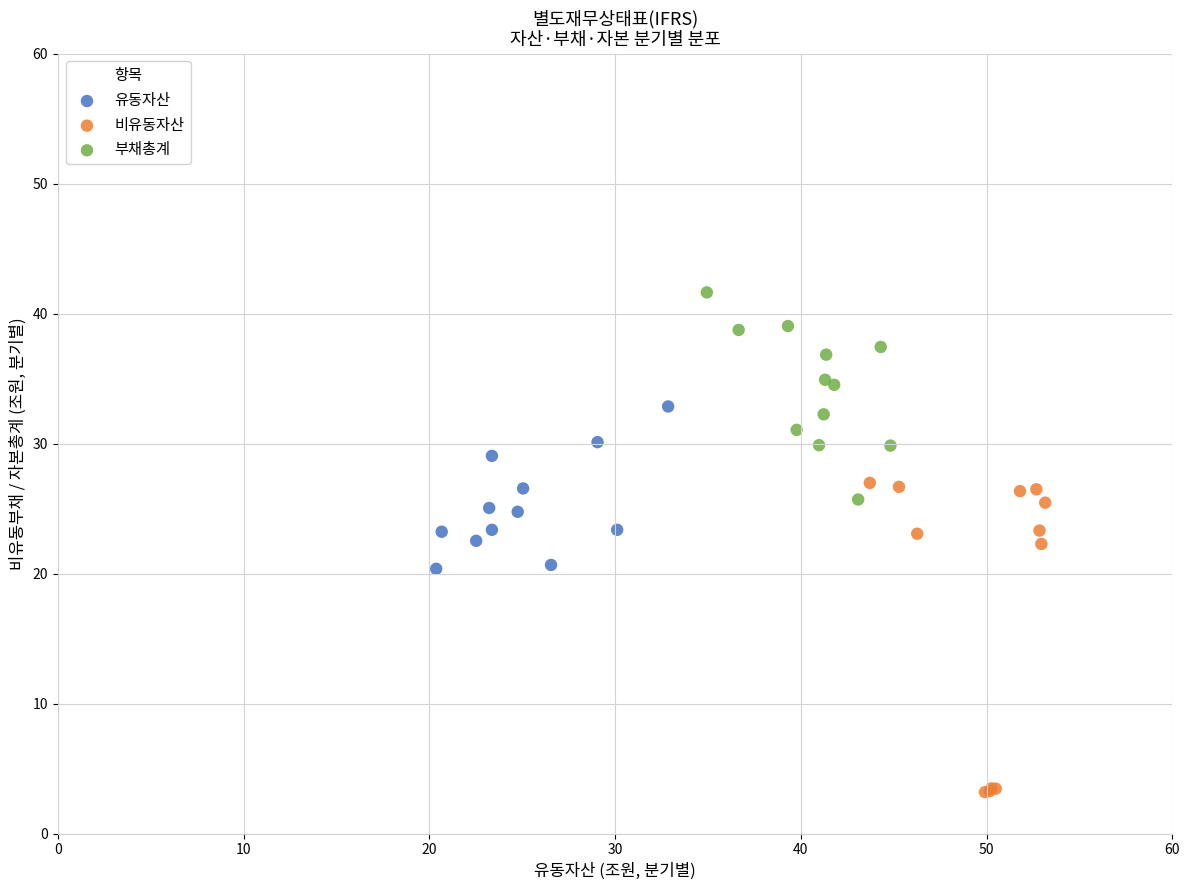

Which series contains the lowest Y value?

비유동자산